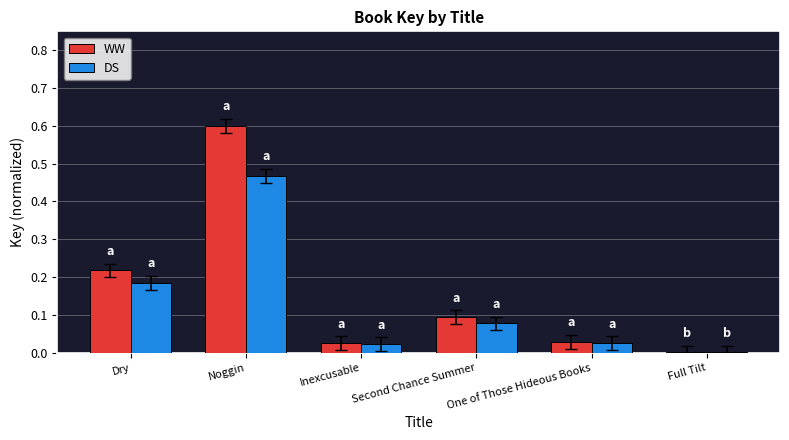

How many series are shown in this chart?

2